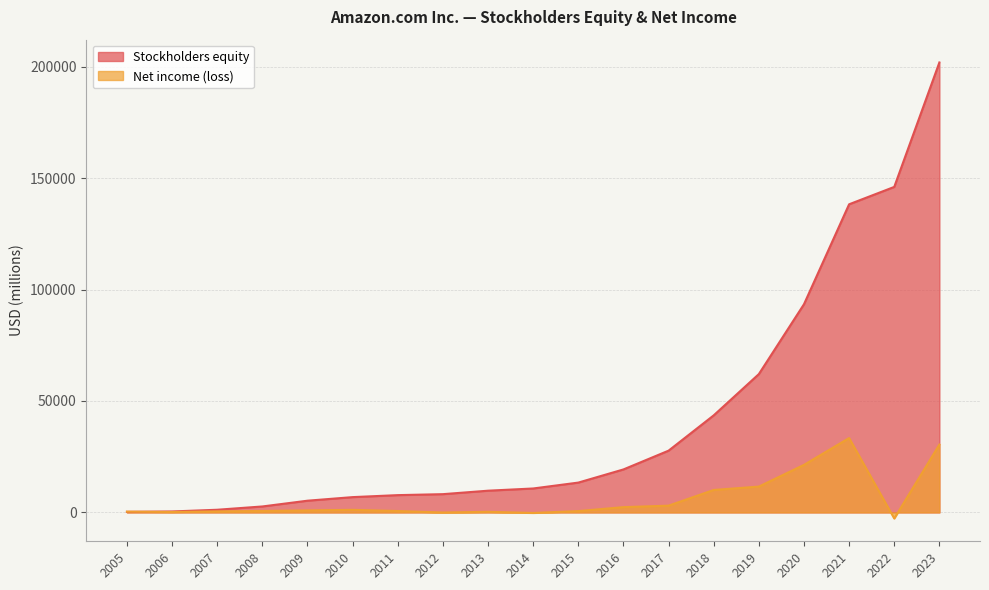

Count the number of categories in the chart.

19